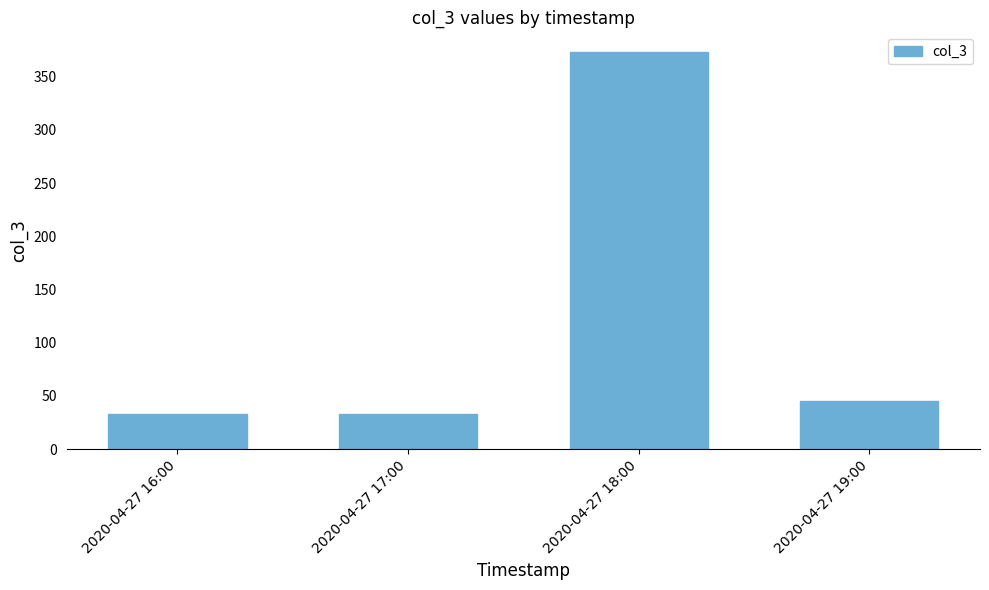

Reading right to left, what are all the values shown in this chart?

2020-04-27 19:00=45	2020-04-27 18:00=373	2020-04-27 17:00=33	2020-04-27 16:00=33